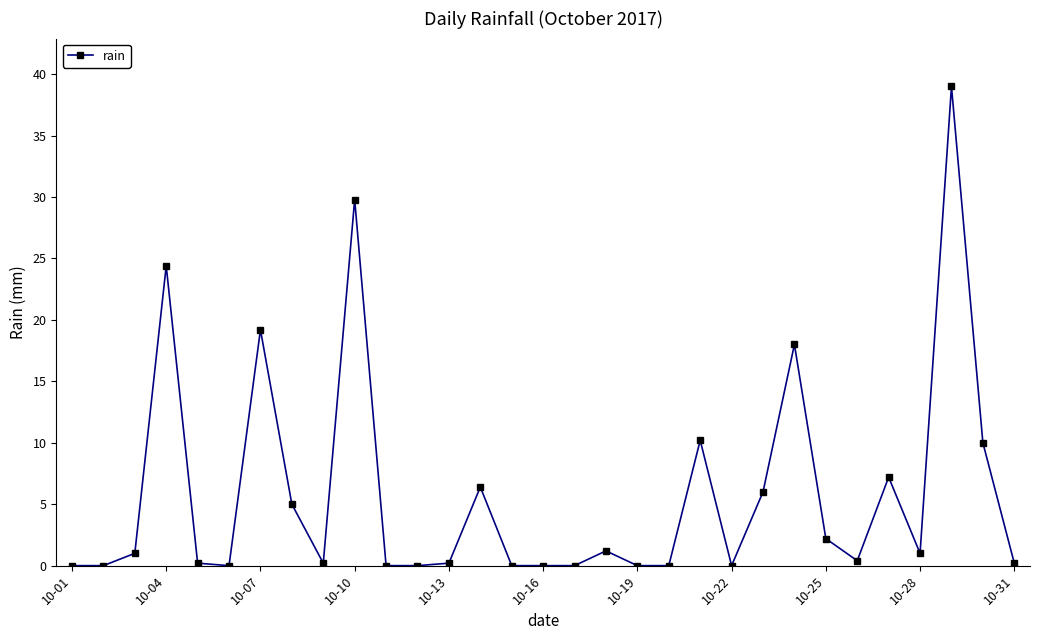

What is the difference between the maximum and minimum values?

39.0